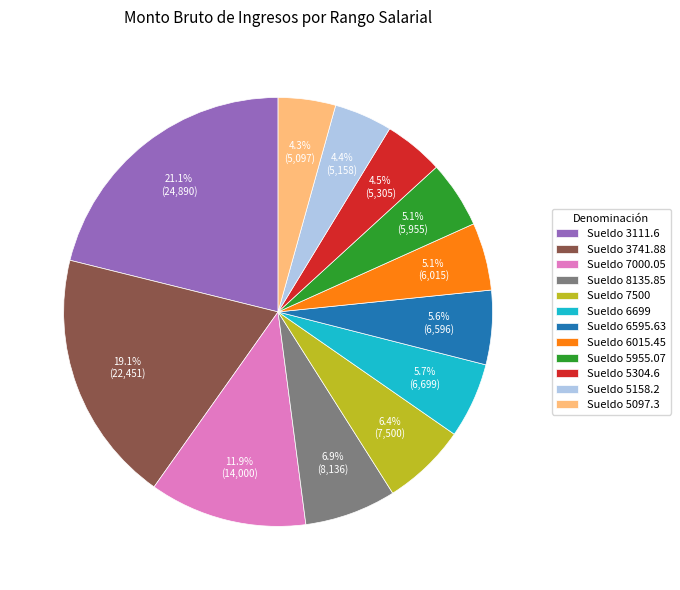

Between Sueldo 5097.3 and Sueldo 5955.07, which is larger?

Sueldo 5955.07